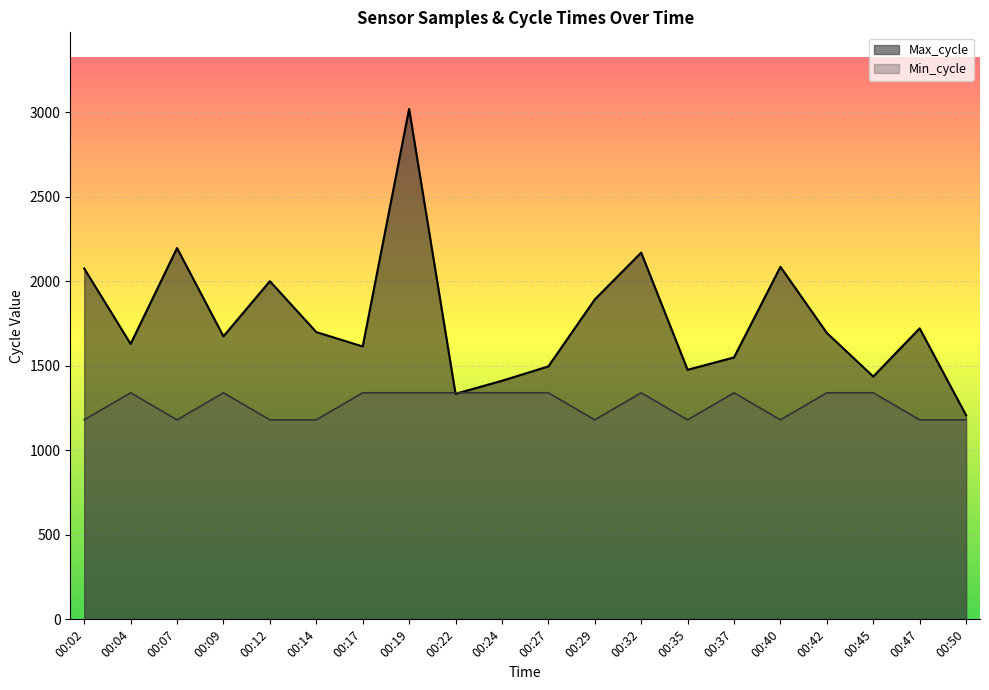

What is the difference between the second highest and second lowest values in the Max_cycle series?

862